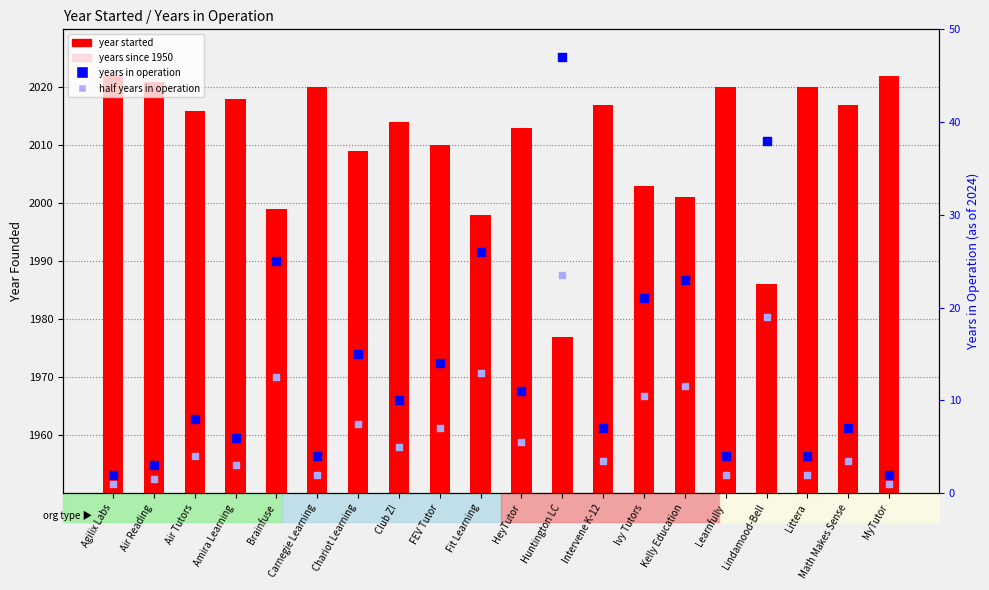

Which series contains the highest Y value?

year started